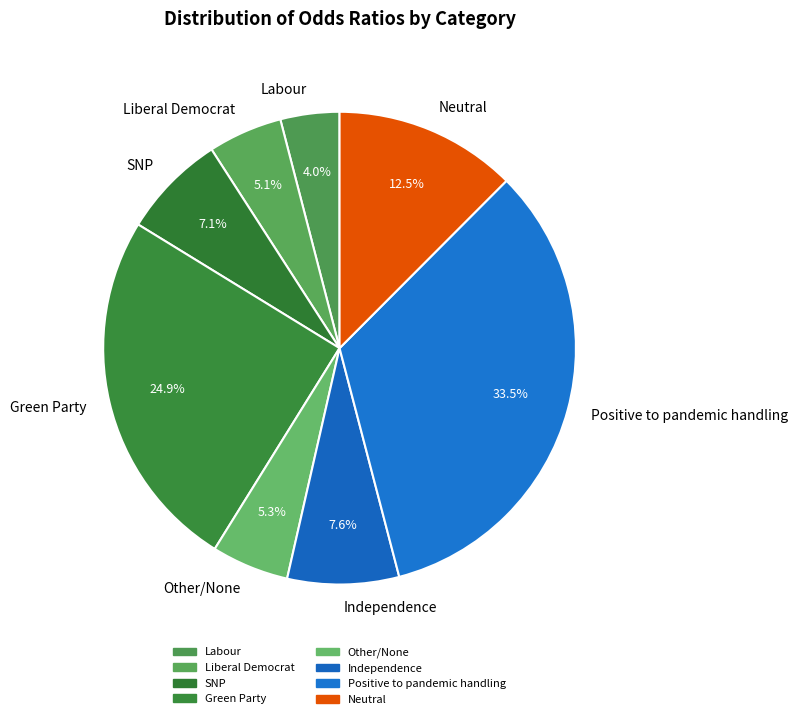

Does Neutral account for over 50% of the chart?

No